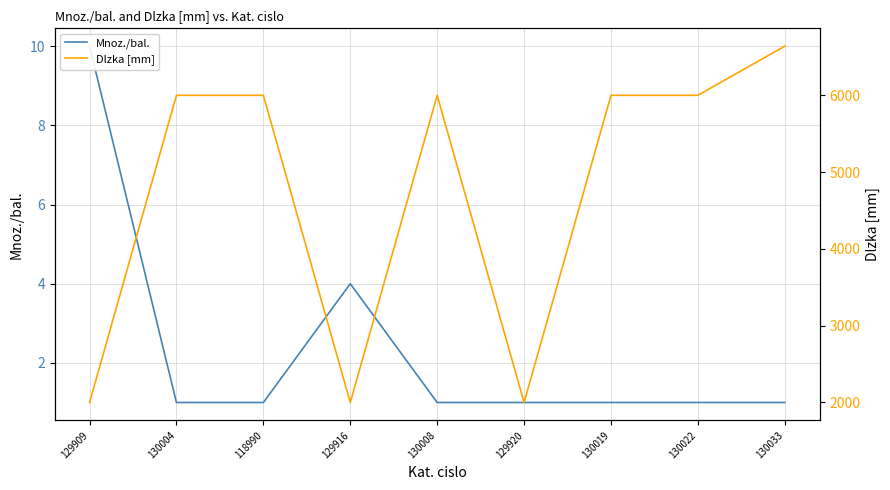

Rank the series by their maximum value, from lowest to highest.

Mnoz./bal., Dlzka [mm]